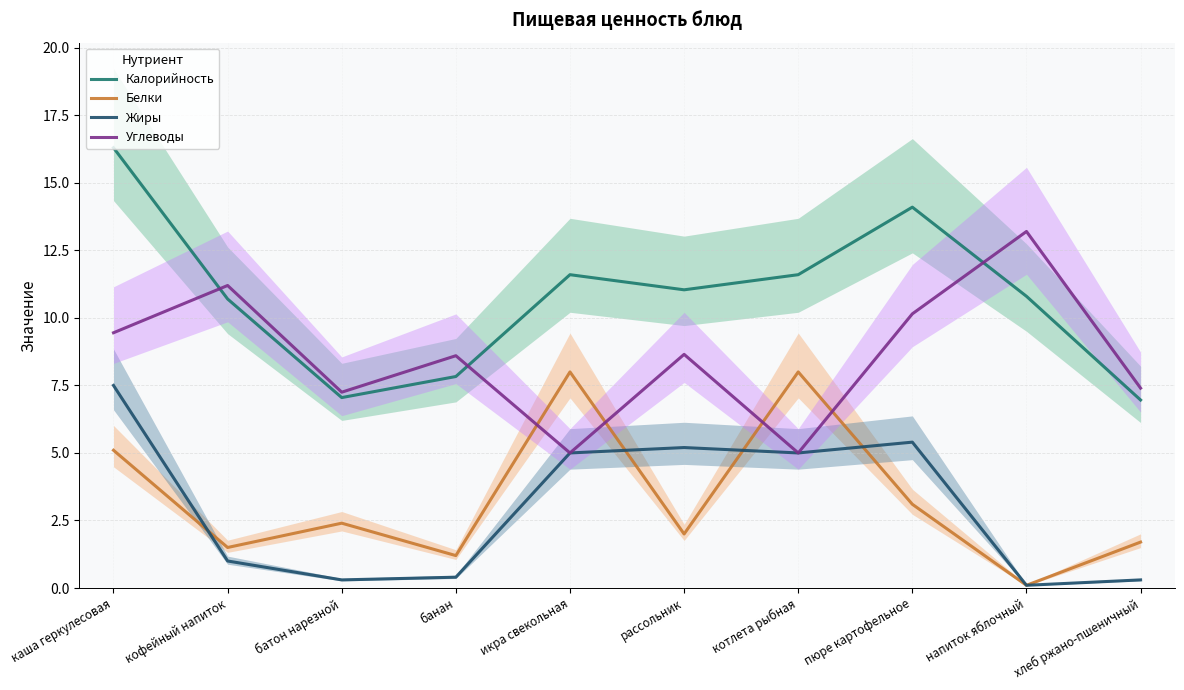

At how many categories does at least one series exceed 2?

10